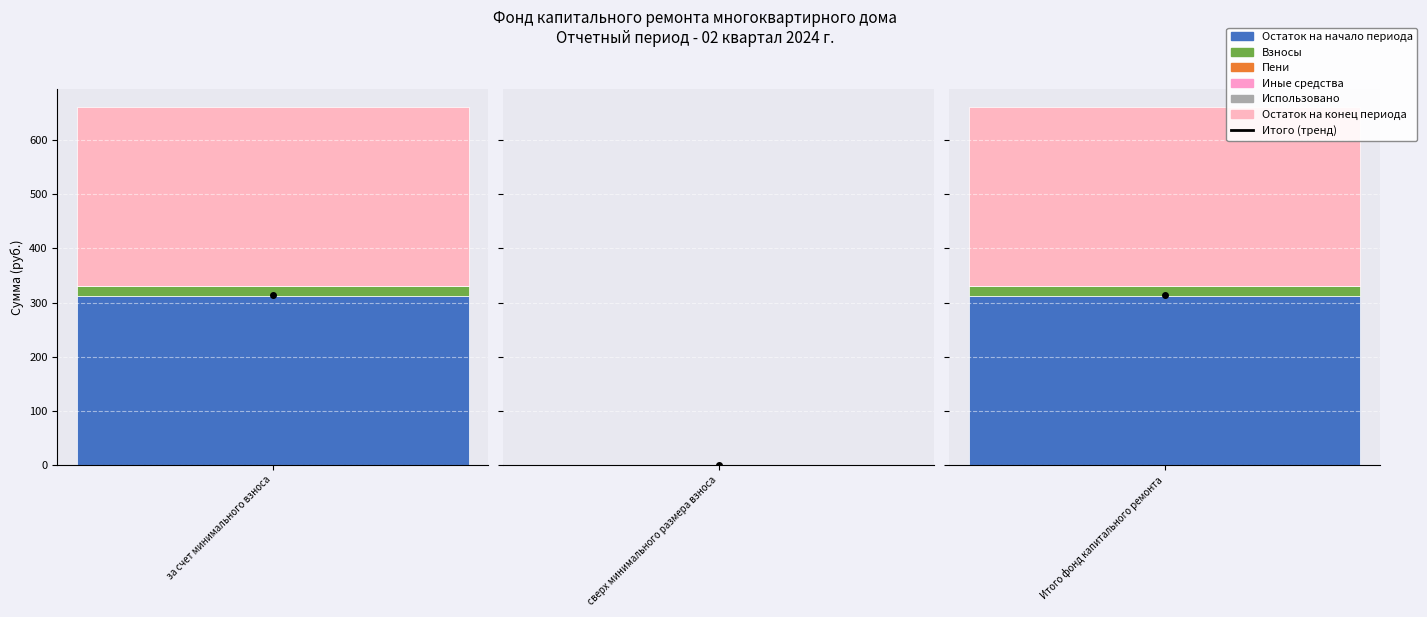

Reading left to right, what are all the values shown in this chart?

Остаток на начало периода: 312.9	0.0	312.9
Взносы: 17.1	0.0	17.1
Пени: 1.1	0.0	1.1
Иные средства: 0.0	0.0	0.0
Использовано: 0.0	0.0	0.0
Остаток на конец периода: 331.0	0.0	331.0